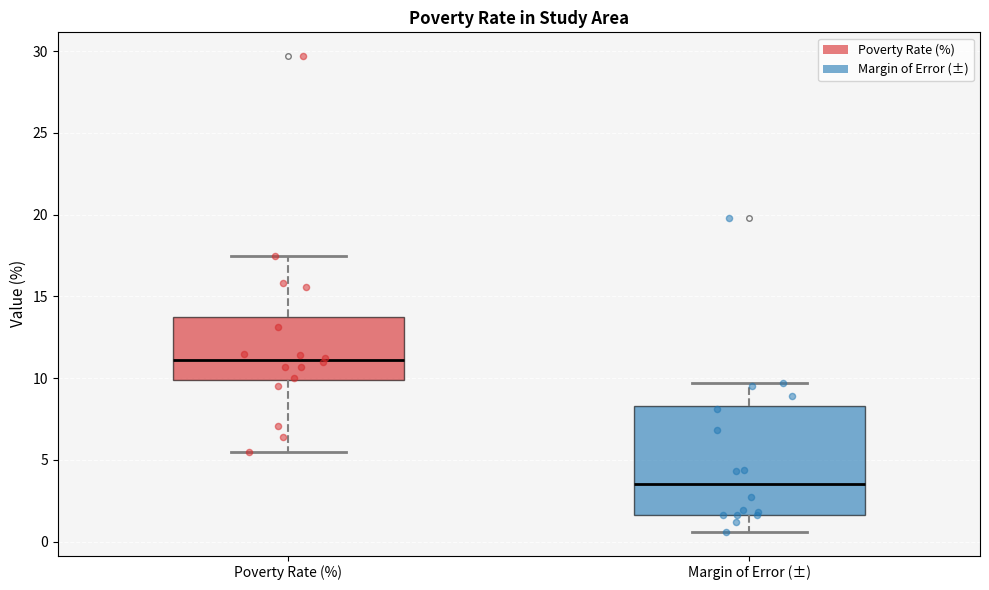

Where is the lower edge of the box for Poverty Rate (%) on the y-axis? The values are not printed on the chart, so give them approximately, as read against the axis.

10.0